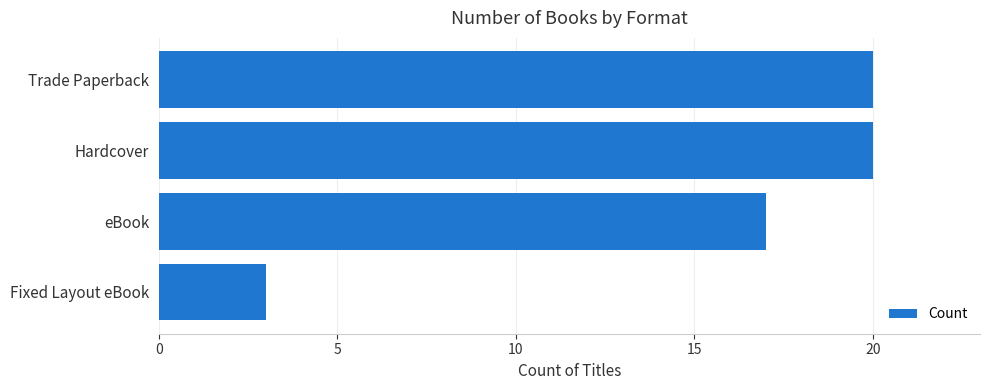

What is the smallest value displayed?

3